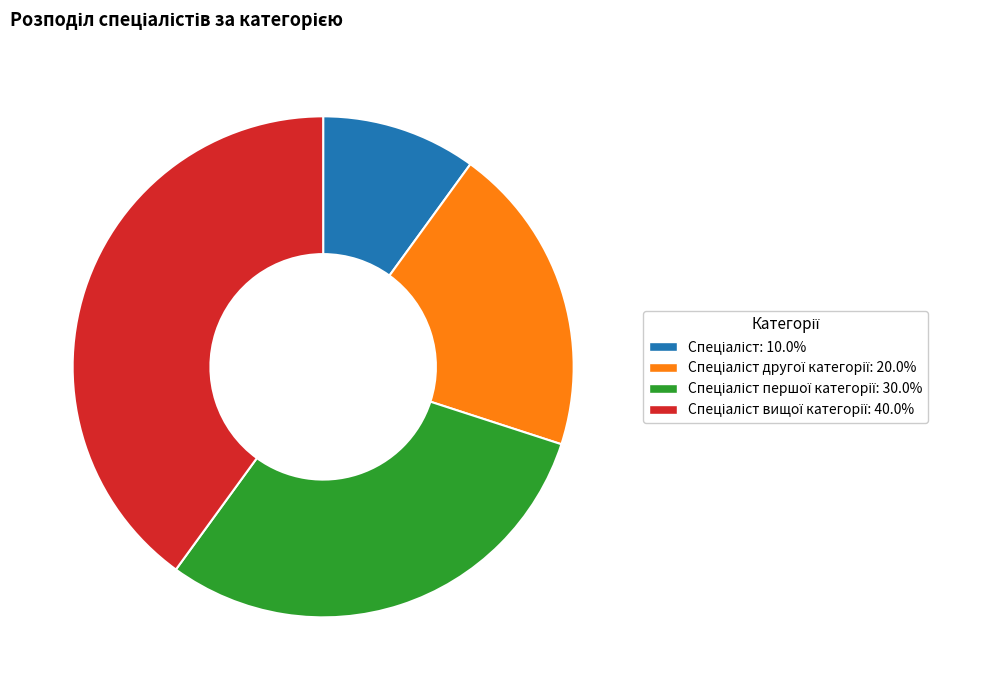

Does any single category account for the majority?

No